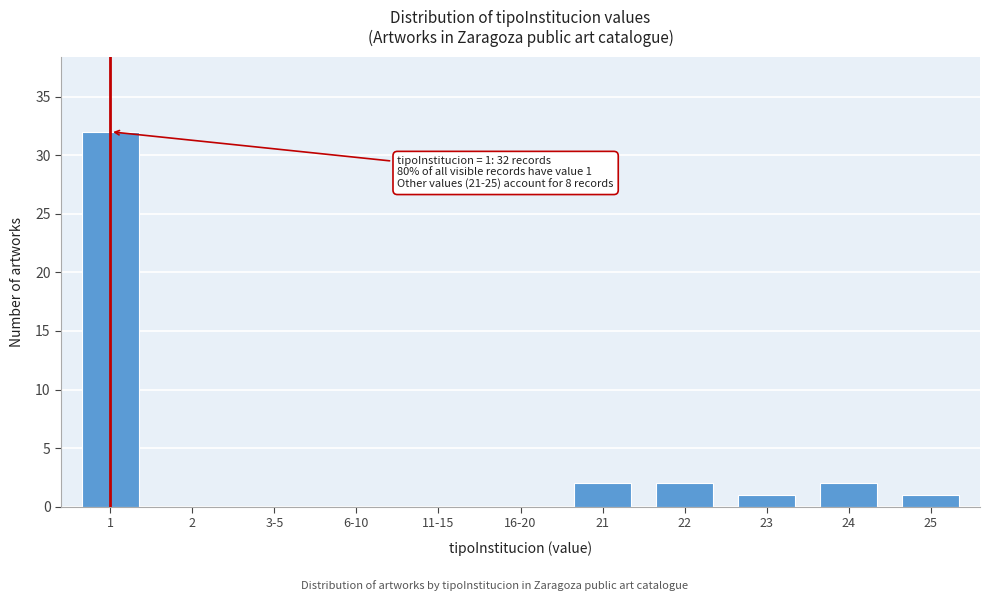

Reading right to left, what are all the values shown in this chart?

25=1	24=2	23=1	22=2	21=2	16-20=0	11-15=0	6-10=0	3-5=0	2=0	1=32